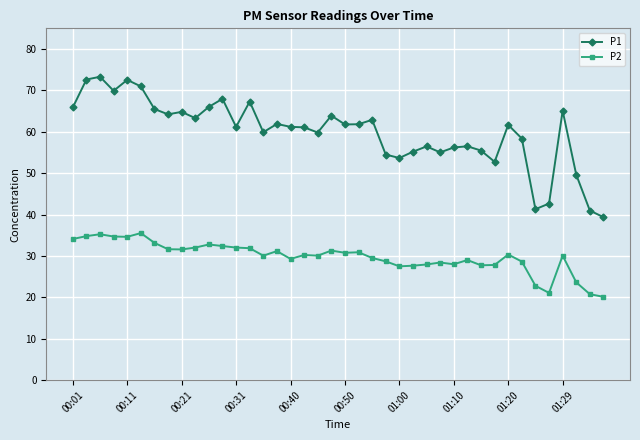

What is the value of the P1 point at the 29th from the left?

56.2